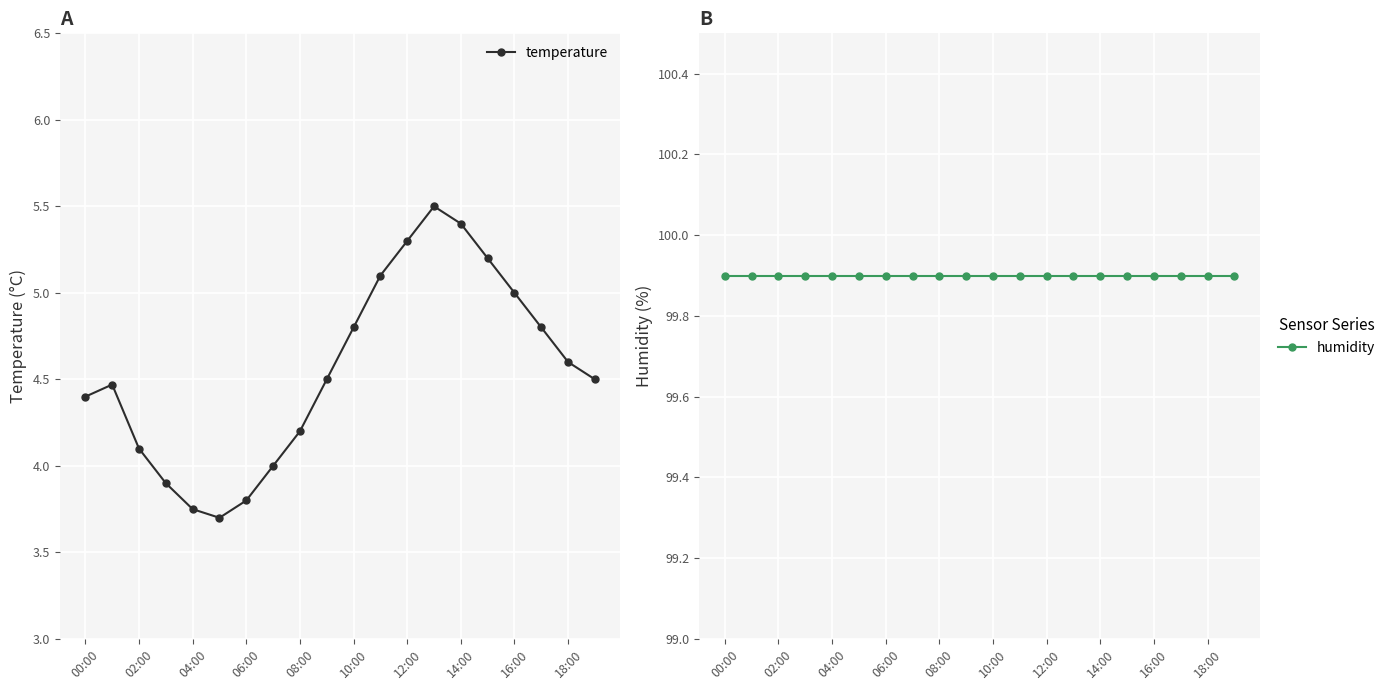

What is the highest value of the temperature series?

5.5